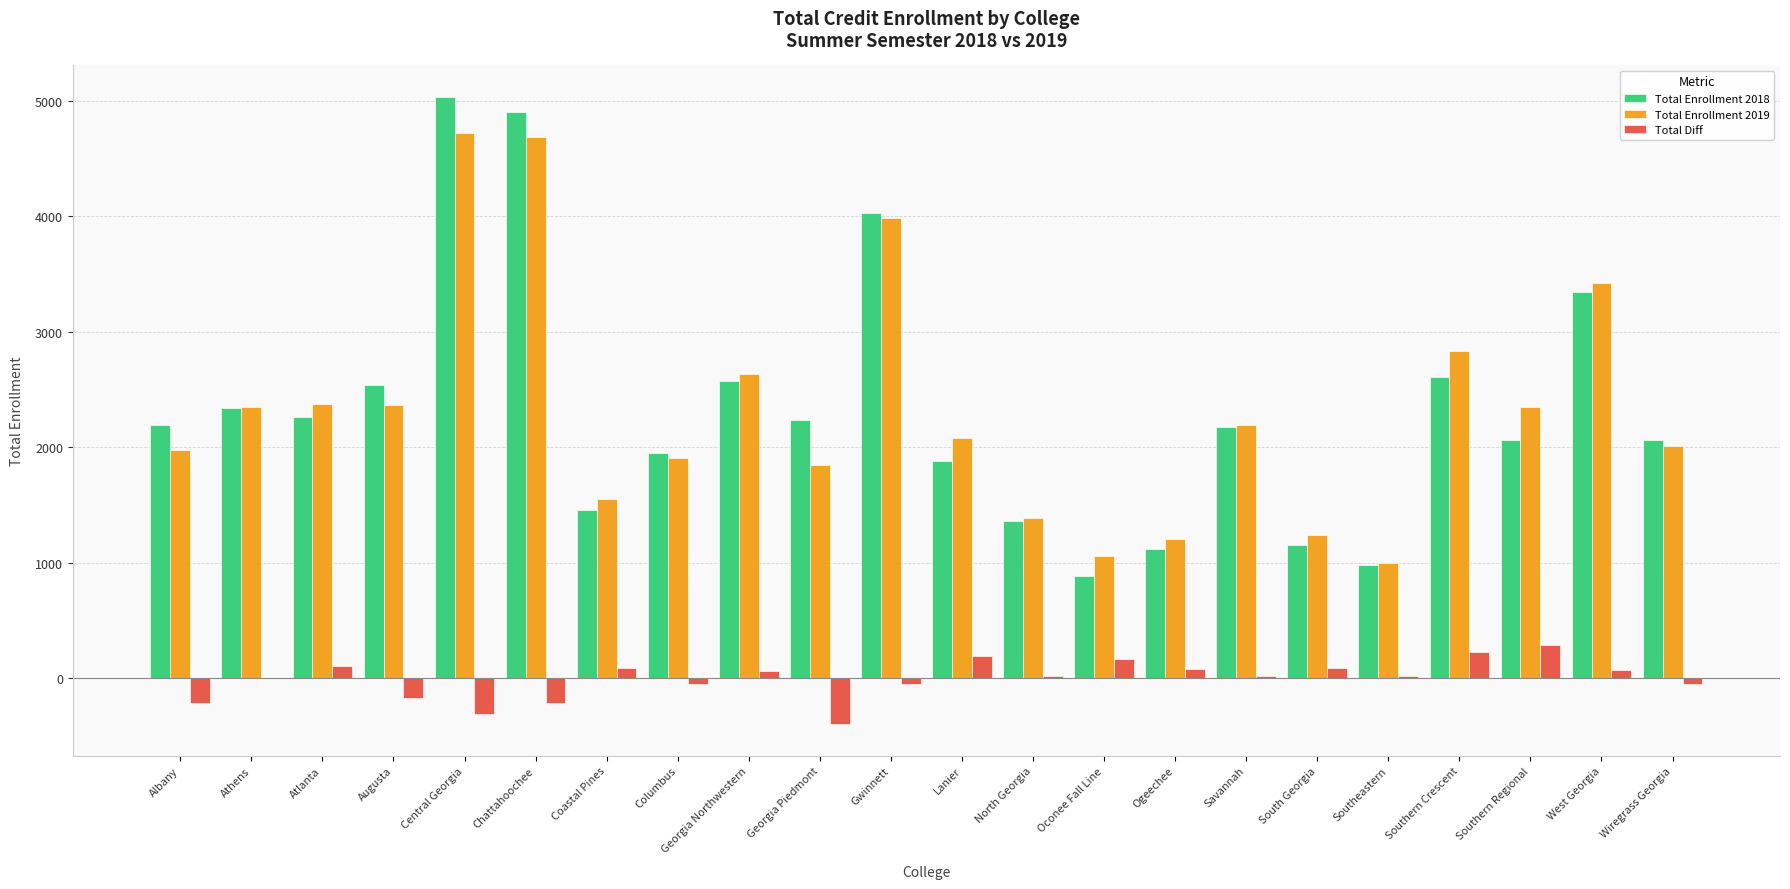

At which label is Total Enrollment 2019 closest to 2863?

Southern Crescent